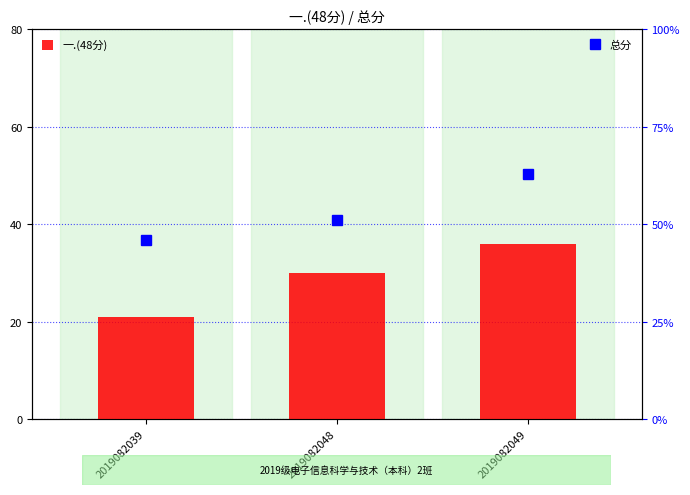

Is it true that 一.(48分) equals 36 at 2019082049?

True